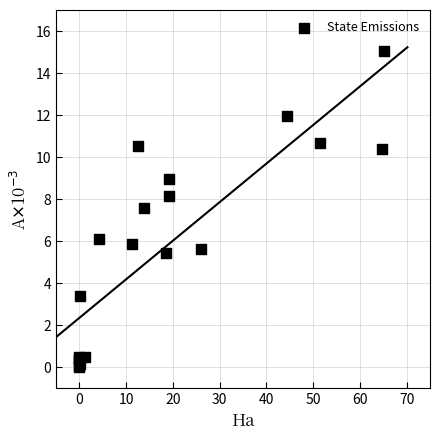

What Y value in the scatter plot is closest to 7?

7.6